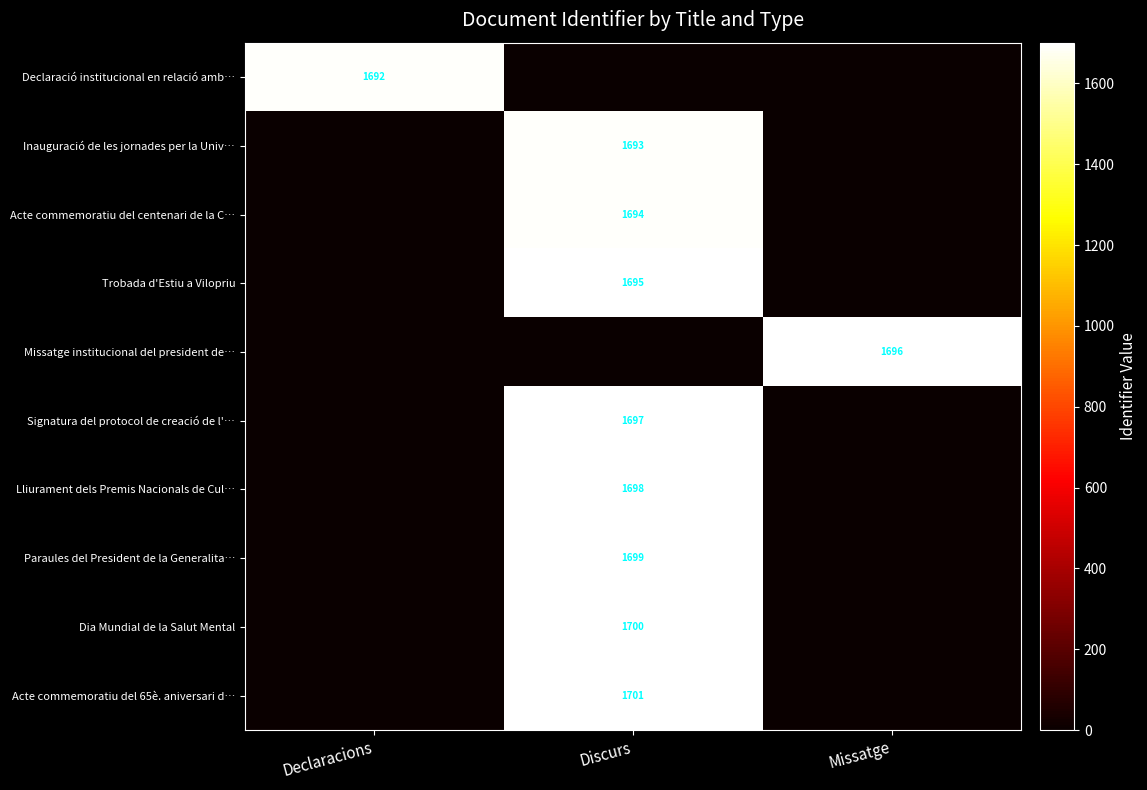

At how many categories does at least one series exceed 999?

3